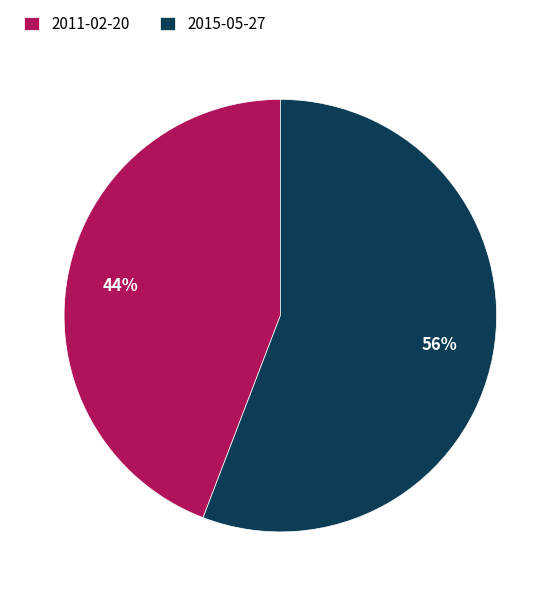

True or false: 2011-02-20 accounts for 38% of the total.

False